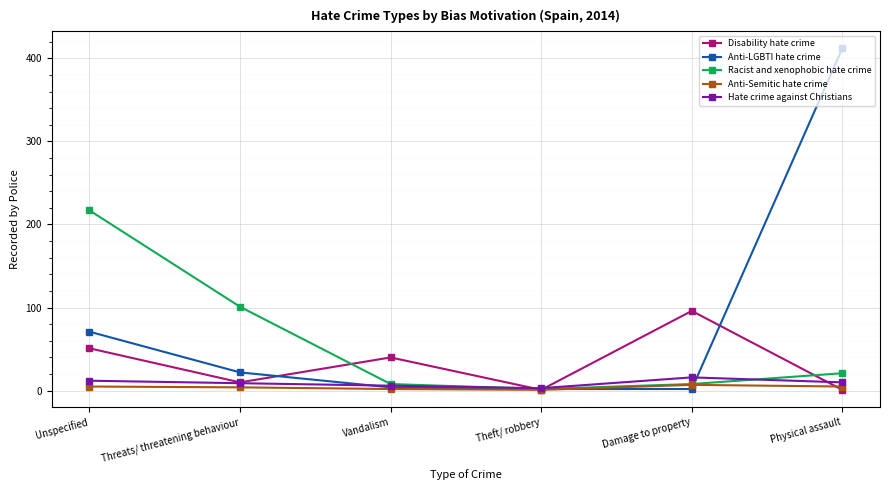

Count the Hate crime against Christians values in the range 6 to 12.

4